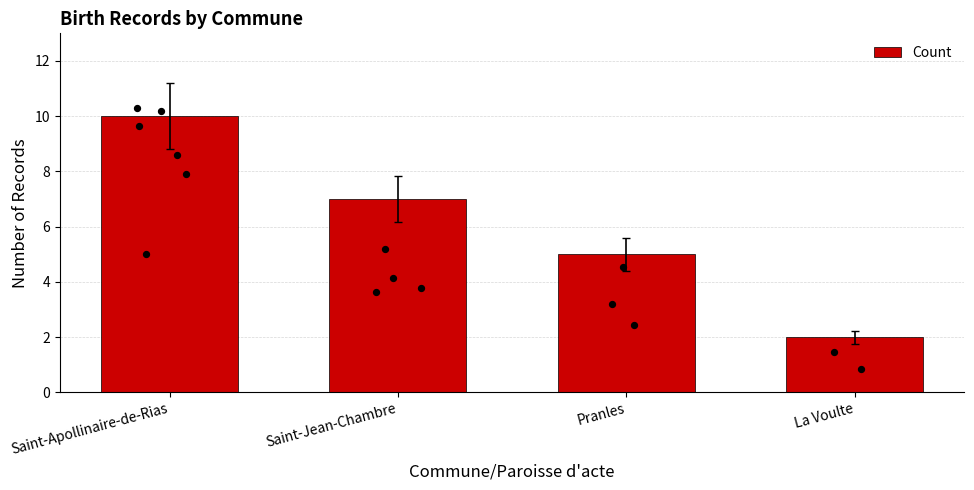

What is the change in value from Saint-Apollinaire-de-Rias to Pranles?

-5